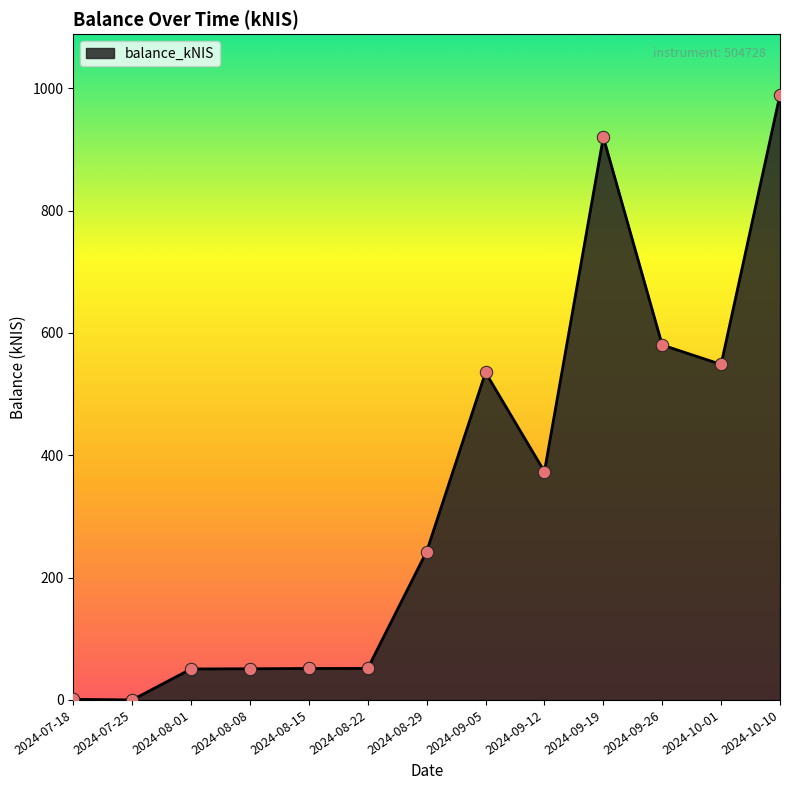

What is the ratio of the value at 2024-09-19 to the value at 2024-10-01?

1.7